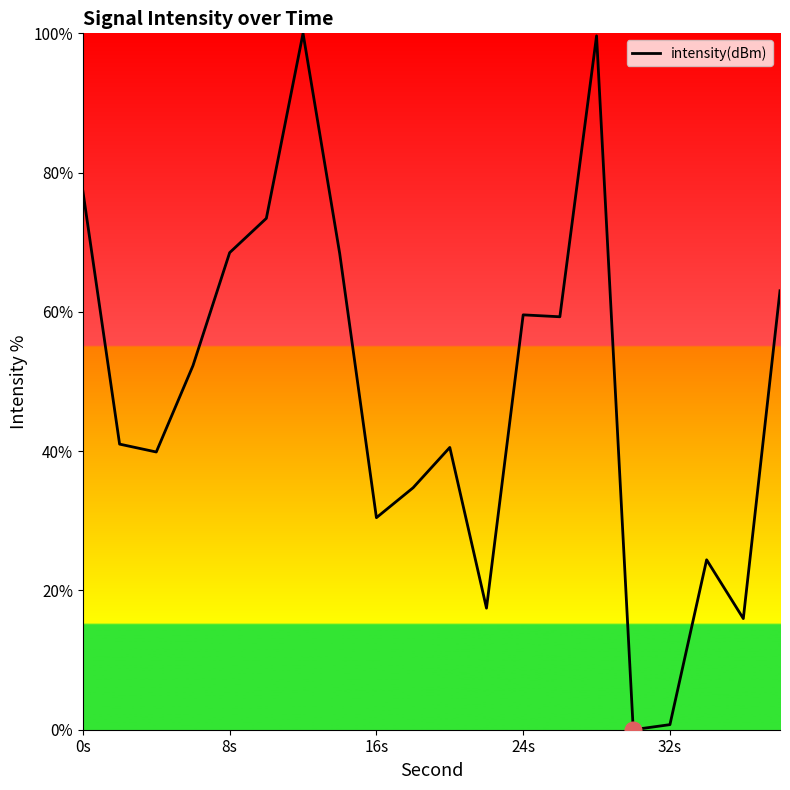

What is the greatest value displayed?

100.0